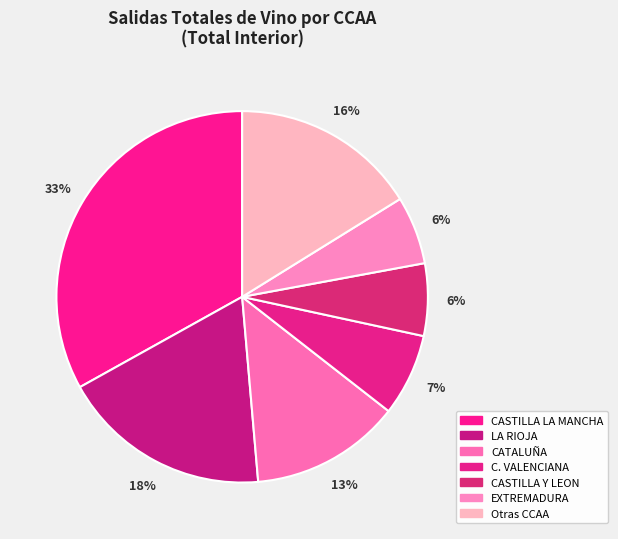

What is the largest slice in the pie chart?

CASTILLA LA MANCHA